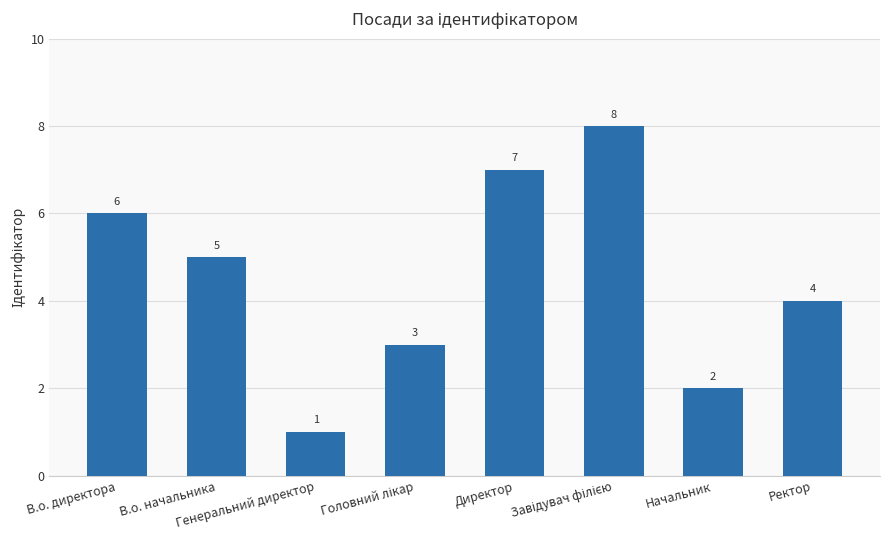

What is the value of the 5th bar from the left?

7